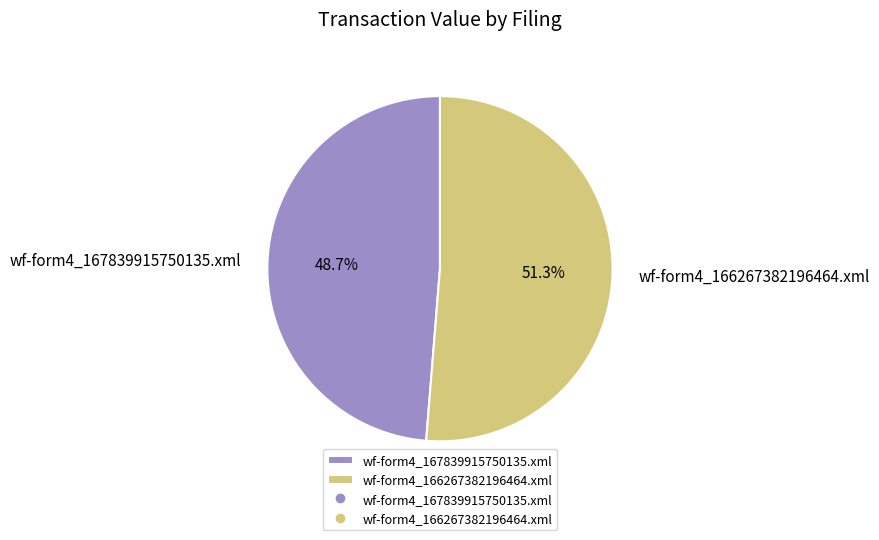

To the nearest percent, what is the difference between the wf-form4_167839915750135.xml and wf-form4_166267382196464.xml slice percentages?

3%